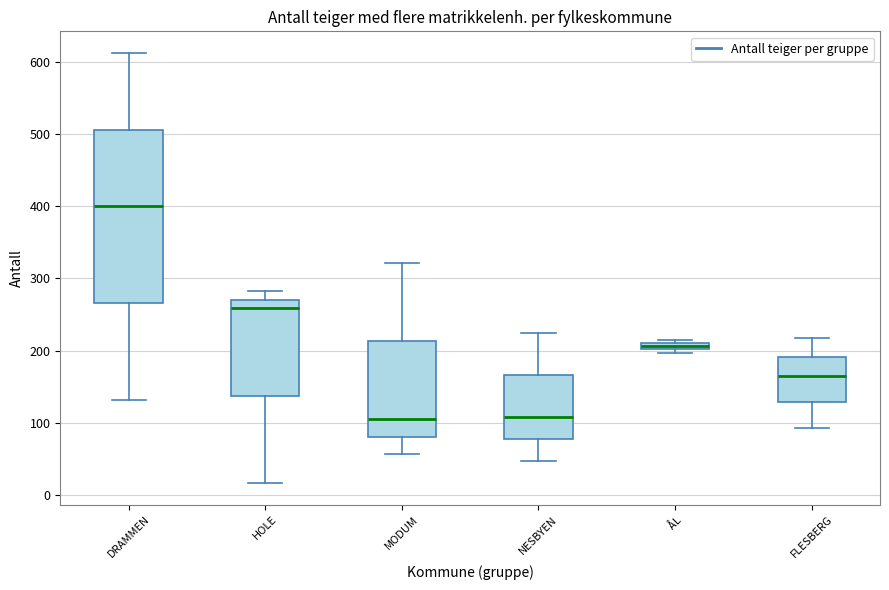

Which box is the tallest, from its lower edge to its upper edge?

DRAMMEN